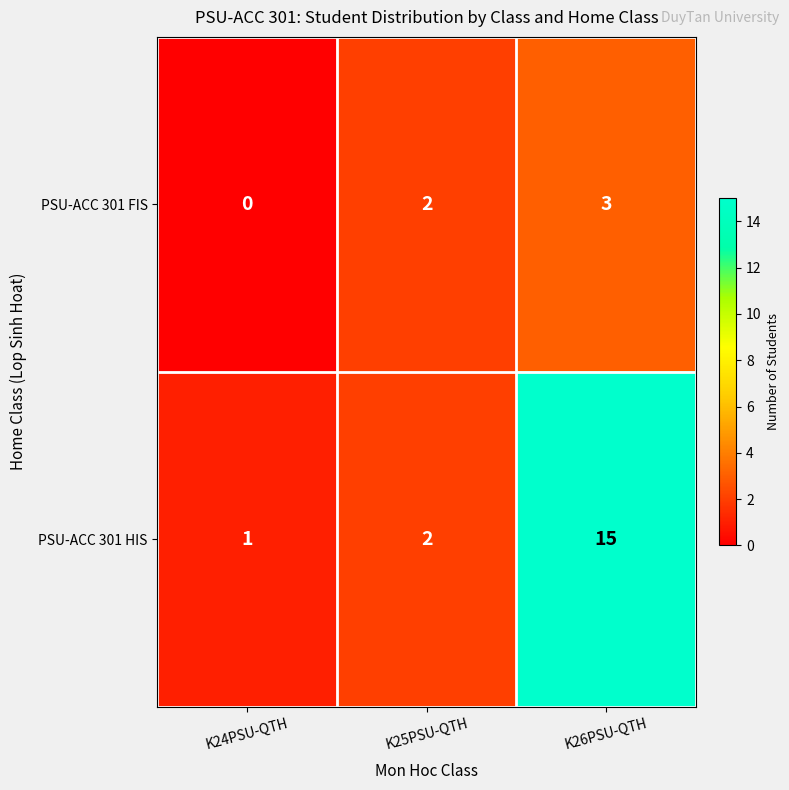

Reading left to right, transcribe all the data shown in this chart.

PSU-ACC 301 FIS: K24PSU-QTH=0	K25PSU-QTH=2	K26PSU-QTH=3
PSU-ACC 301 HIS: K24PSU-QTH=1	K25PSU-QTH=2	K26PSU-QTH=15